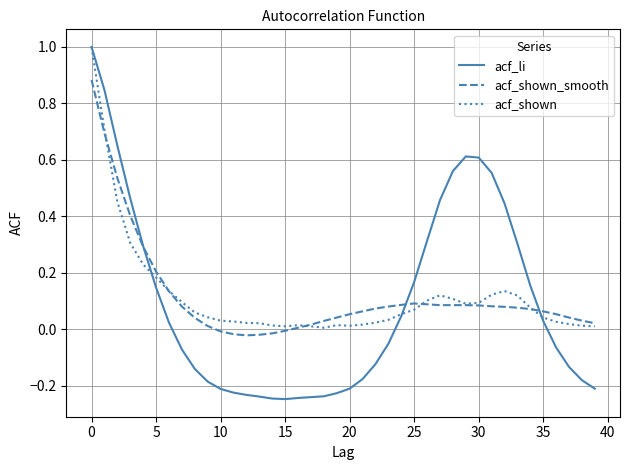

At how many categories does at least one series exceed 0?

40